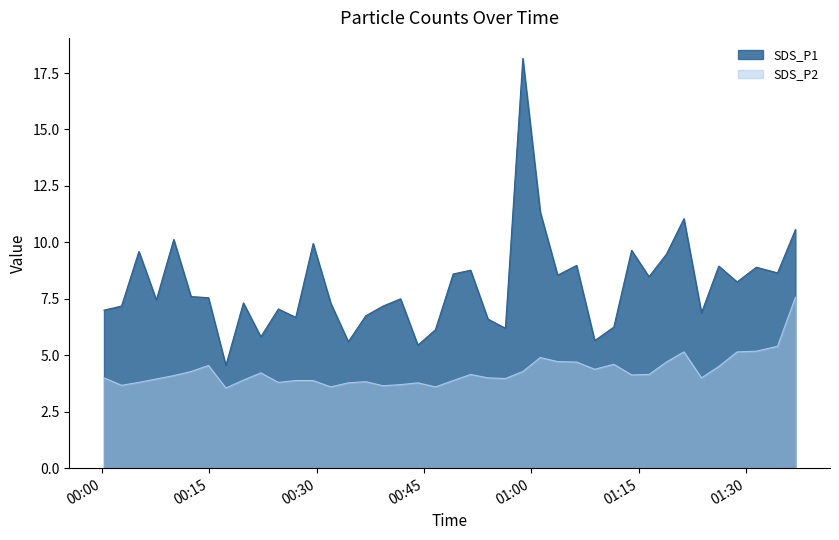

The SDS_P2 series shows 6.4 at 2023/08/22 00:56:22. True or false?

False